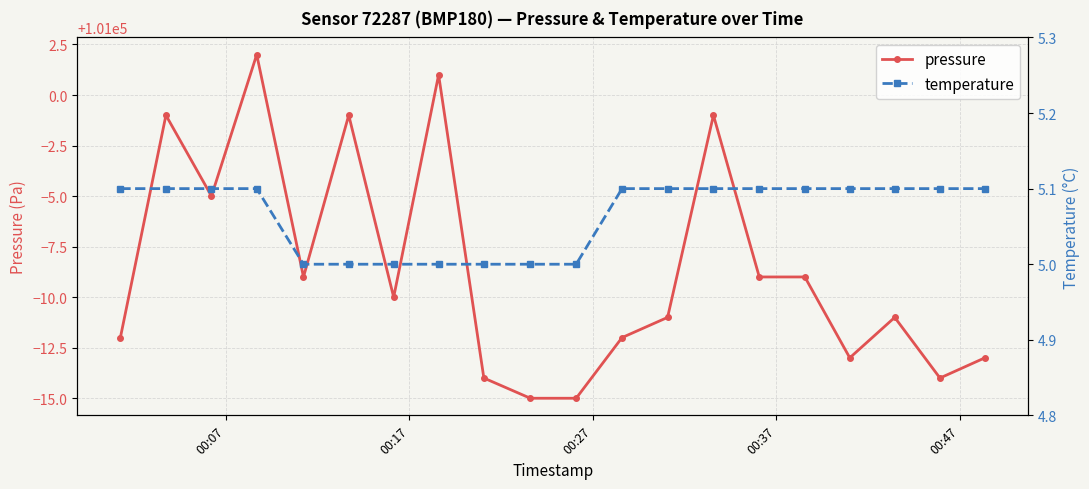

Reading right to left, transcribe all the data shown in this chart.

pressure: 100987.0	100986.0	100989.0	100987.0	100991.0	100991.0	100999.0	100989.0	100988.0	100985.0	100985.0	100986.0	101001.0	100990.0	100999.0	100991.0	101002.0	100995.0	100999.0	100988.0
temperature: 5.1	5.1	5.1	5.1	5.1	5.1	5.1	5.1	5.1	5.0	5.0	5.0	5.0	5.0	5.0	5.0	5.1	5.1	5.1	5.1